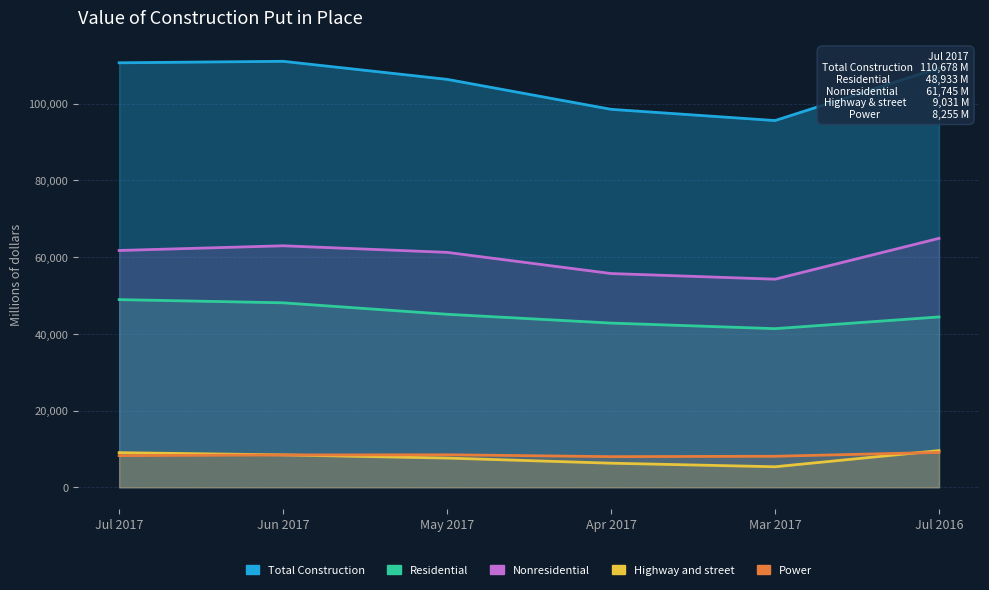

What is the label of the 4th point from the left?

Apr 2017